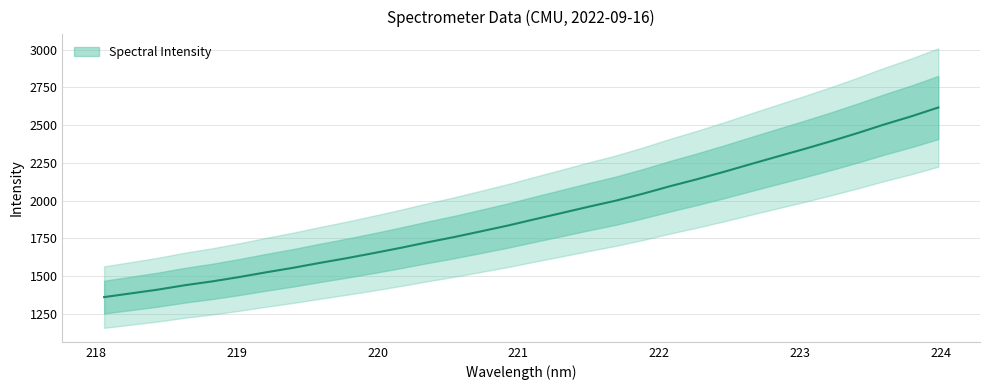

Reading left to right, list all the values displayed in this chart.

1359.6	1384.3	1409.2	1438.4	1463.4	1492.1	1523.5	1553.3	1586.1	1617.4	1651.0	1685.8	1722.7	1757.8	1795.8	1834.2	1876.2	1917.3	1958.9	1998.8	2044.5	2093.8	2140.0	2188.9	2240.3	2290.9	2340.9	2392.9	2447.5	2504.9	2558.5	2616.8